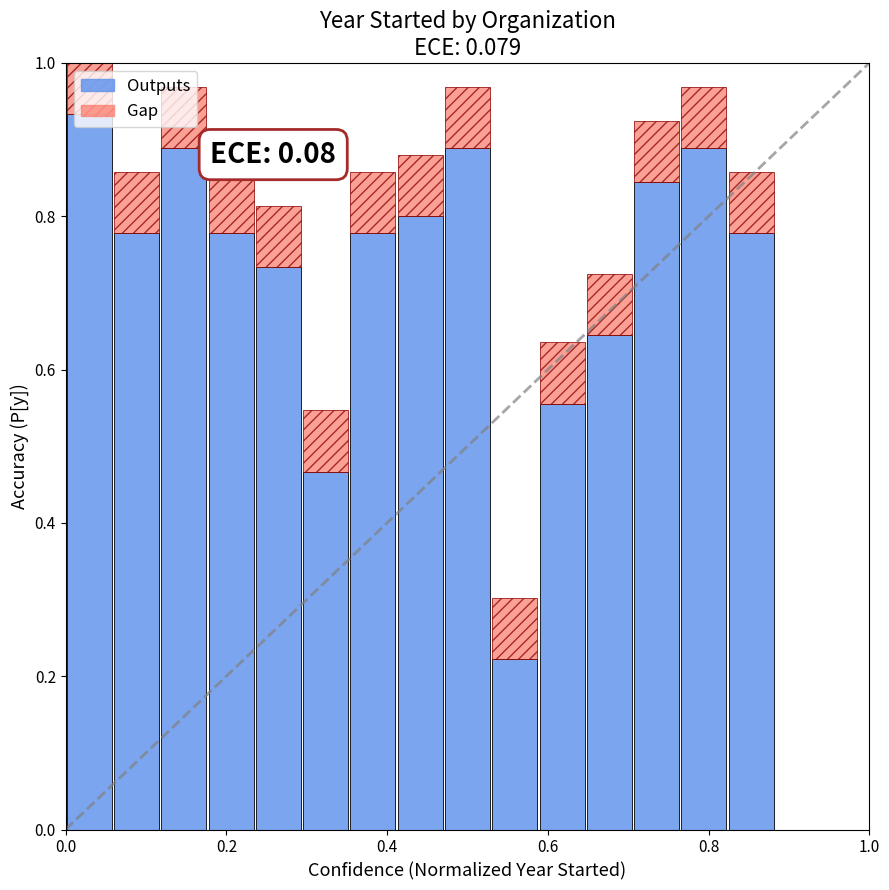

What is the sum of all Outputs values?

11.0